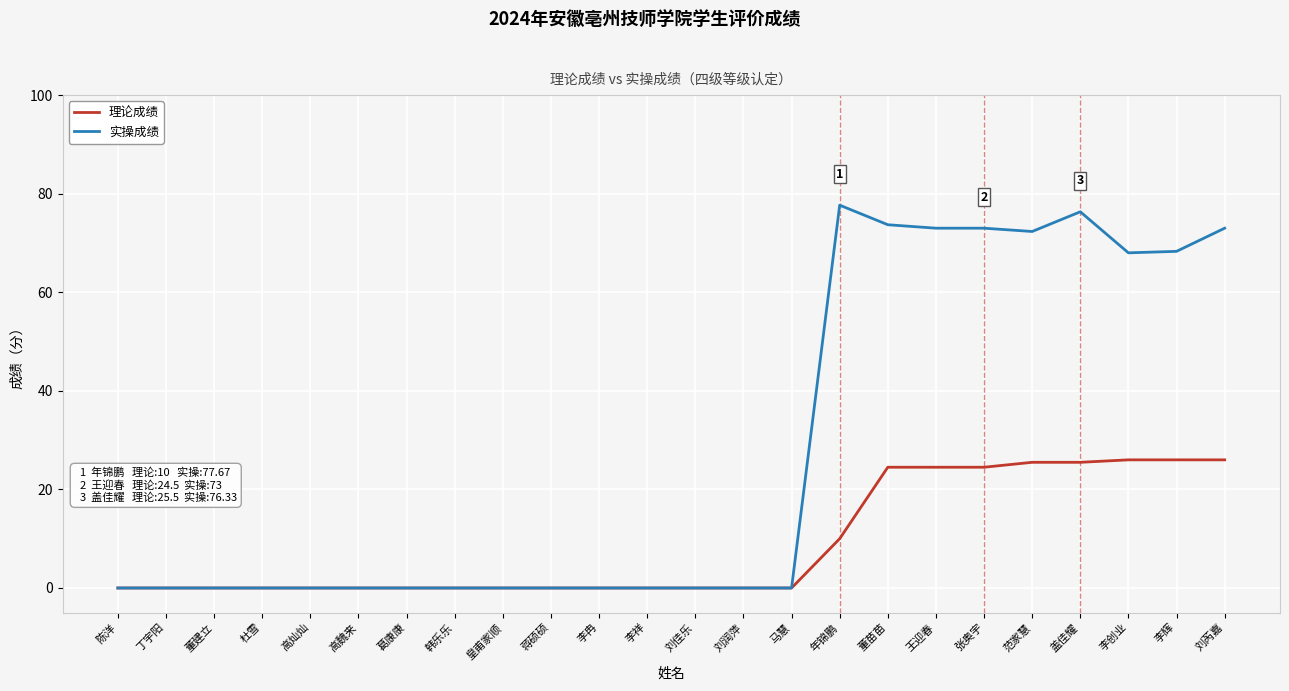

How many lines are shown in the chart?

2